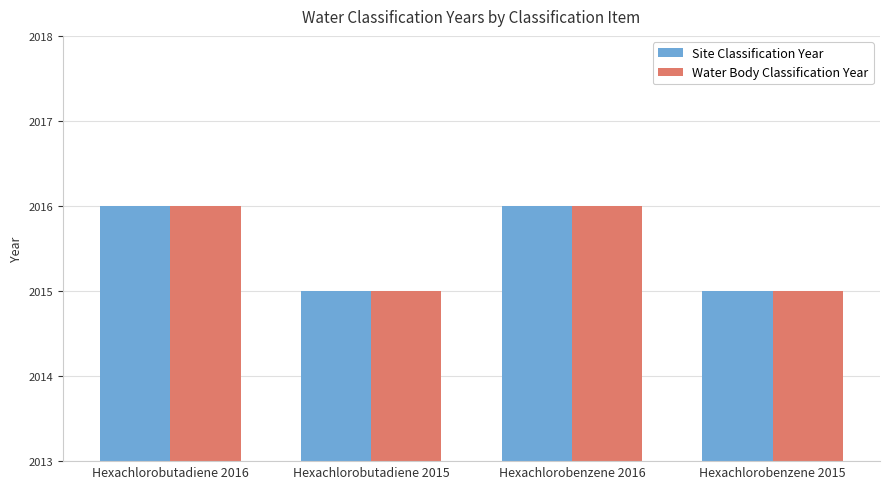

Reading left to right, what are all the values shown in this chart?

Site Classification Year: Hexachlorobutadiene 2016=2016	Hexachlorobutadiene 2015=2015	Hexachlorobenzene 2016=2016	Hexachlorobenzene 2015=2015
Water Body Classification Year: Hexachlorobutadiene 2016=2016	Hexachlorobutadiene 2015=2015	Hexachlorobenzene 2016=2016	Hexachlorobenzene 2015=2015